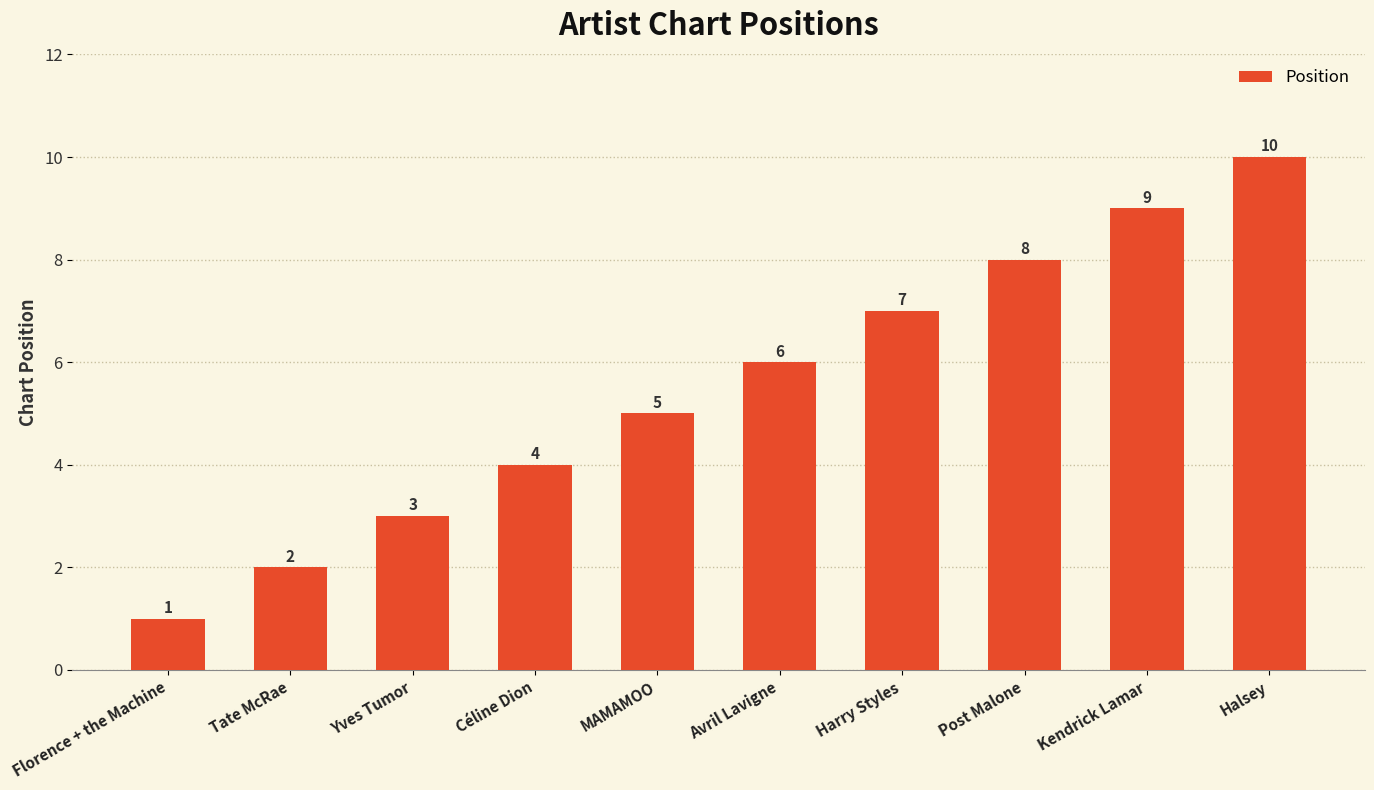

At which label is the value closest to 5?

MAMAMOO